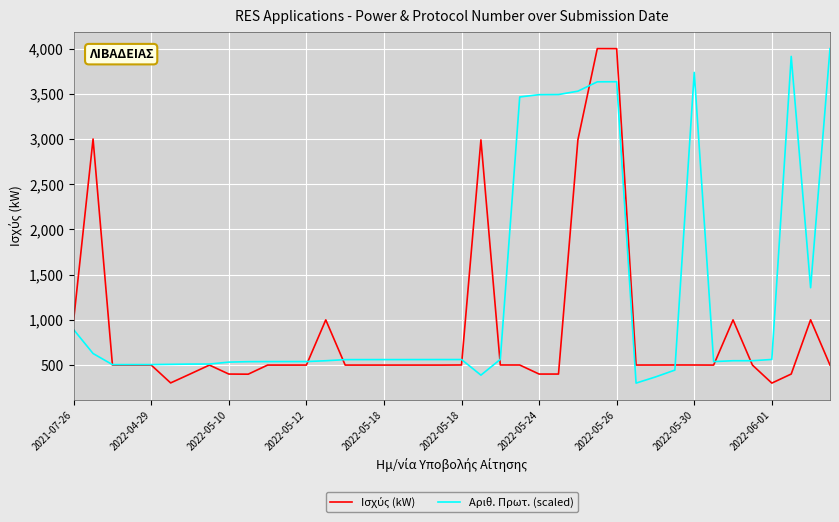

What is the maximum value for Αριθ. Πρωτ. (scaled)?

4000.0